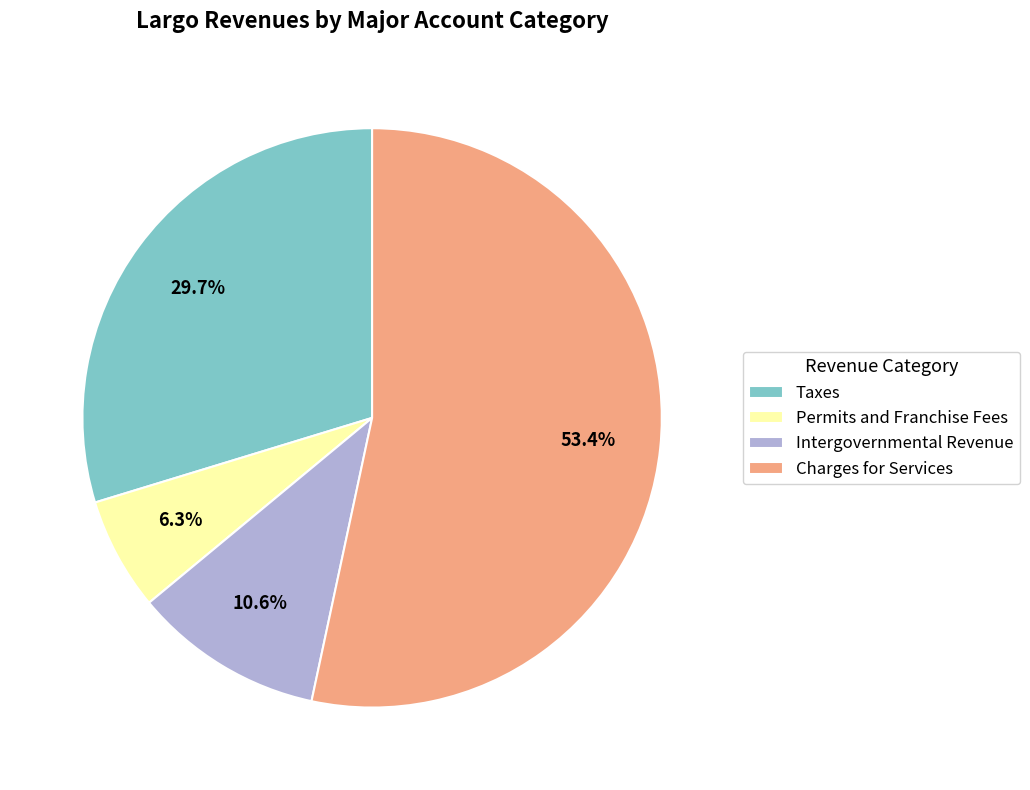

To the nearest percent, what is the difference between the largest and smallest slice percentages?

47%